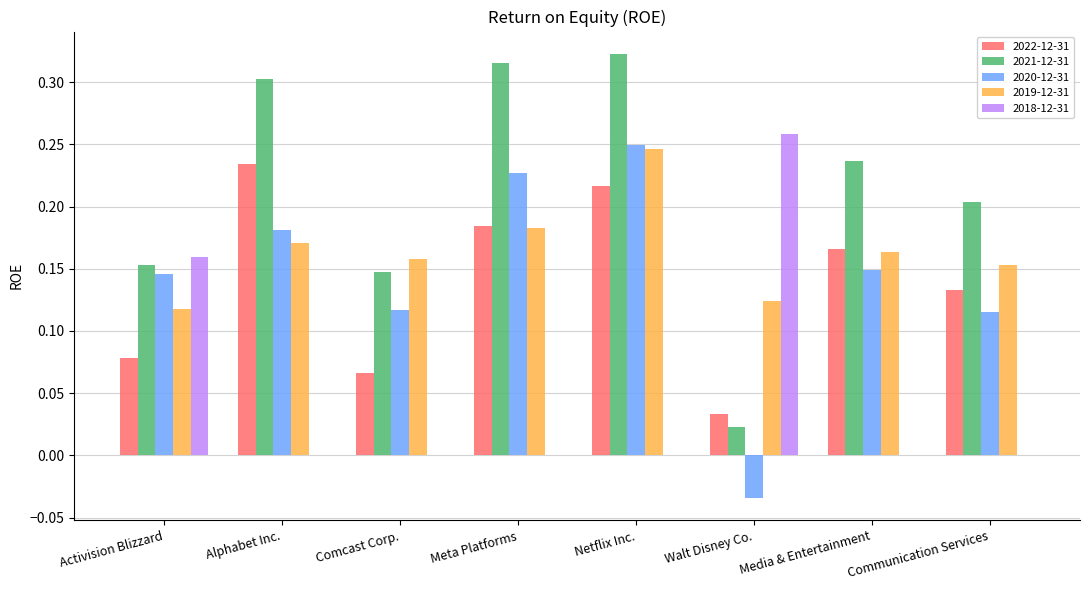

Which category has the highest value in the 2020-12-31 series?

Netflix Inc.